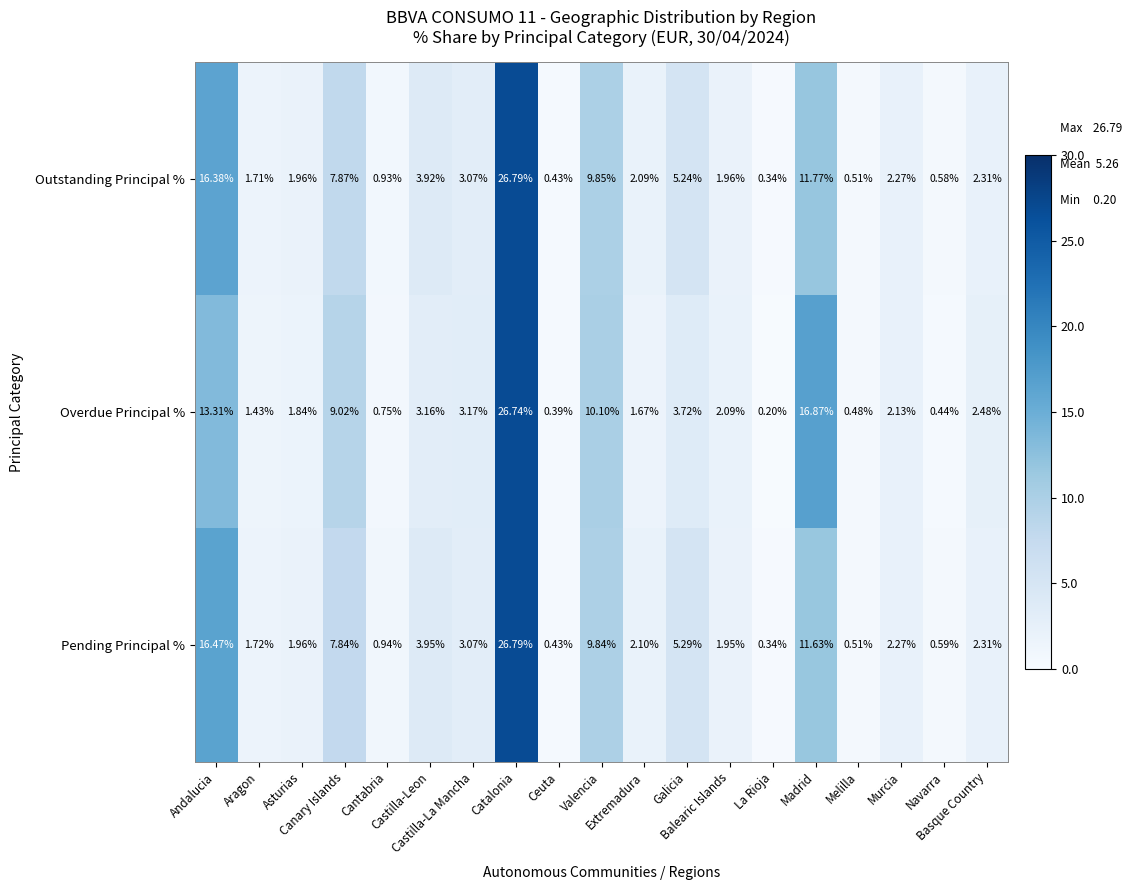

How many data points in Outstanding Principal % are above 2?

11